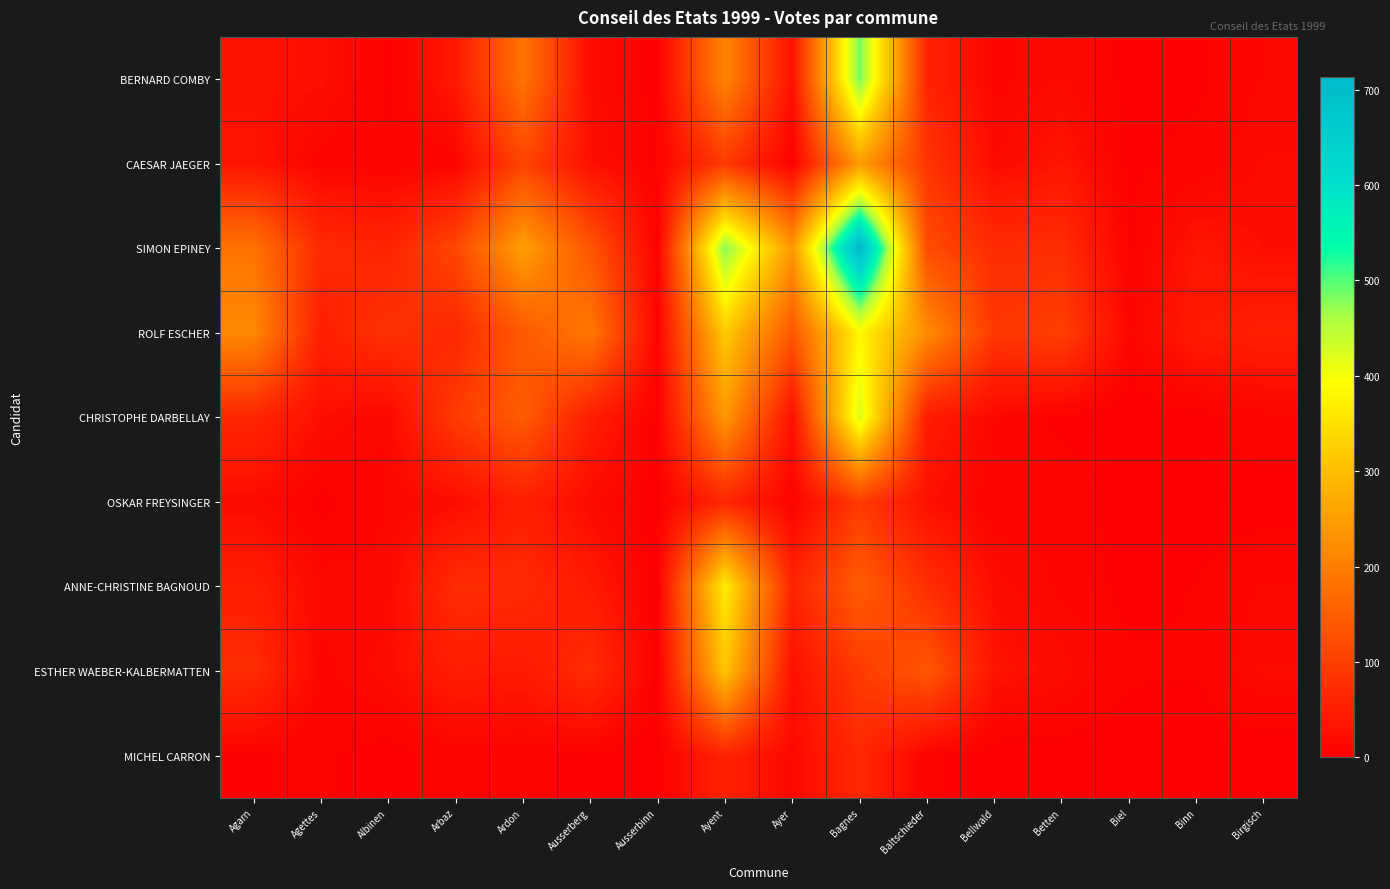

What is the greatest value displayed?

713